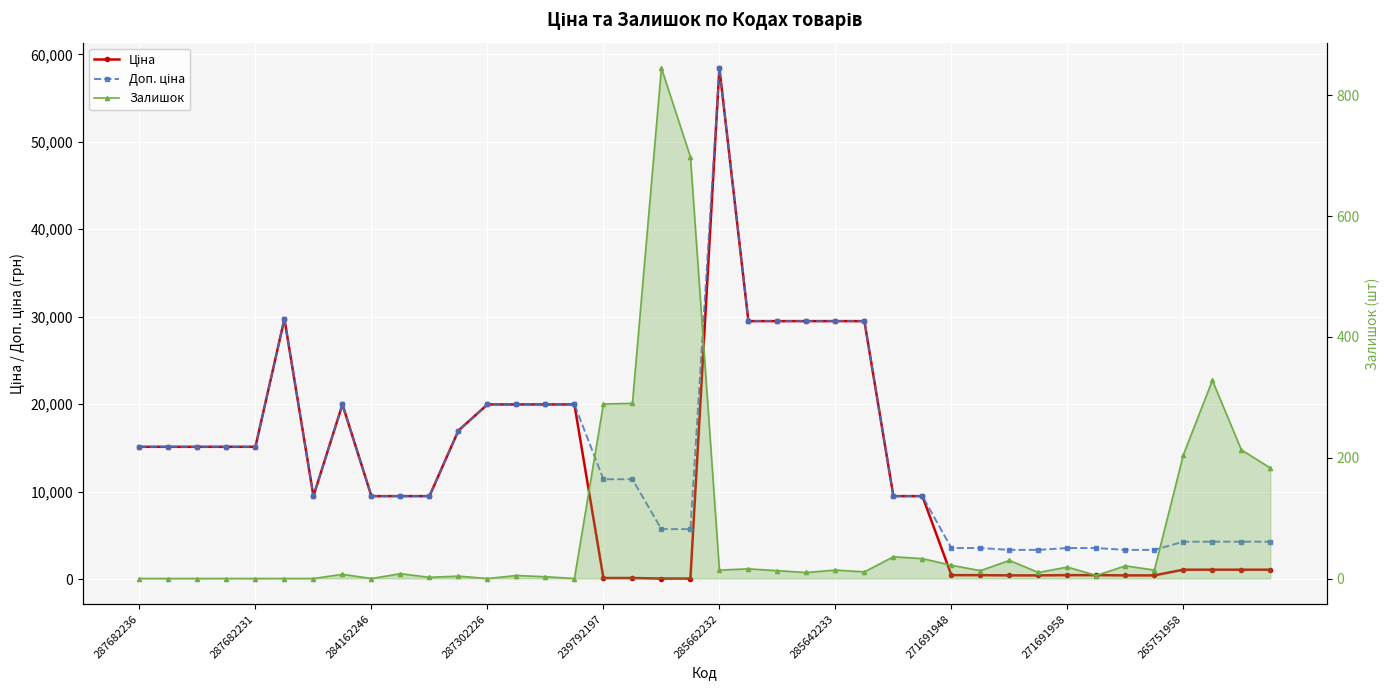

True or false: Доп. ціна has a value of 9480.1 at 26.

True